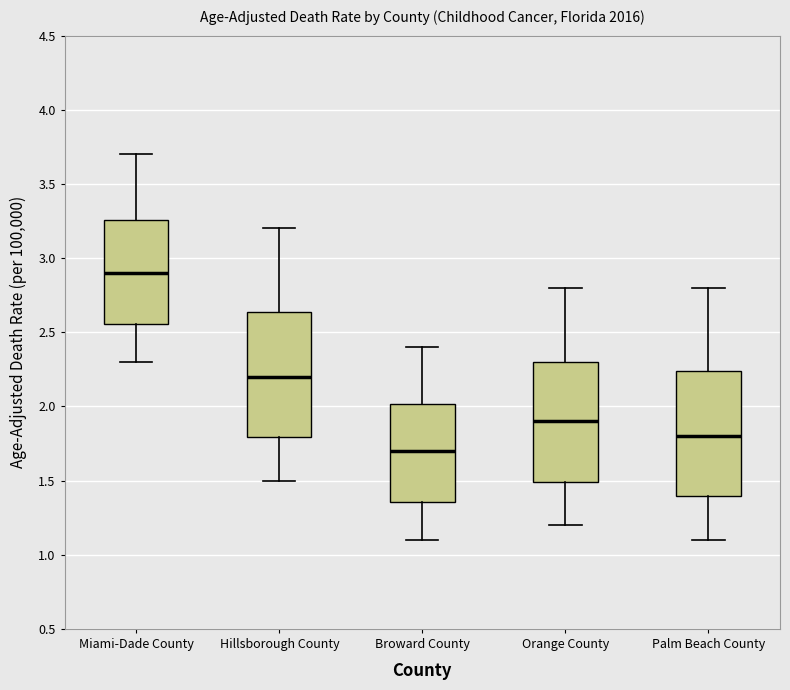

Which box has the highest median line?

Miami-Dade County